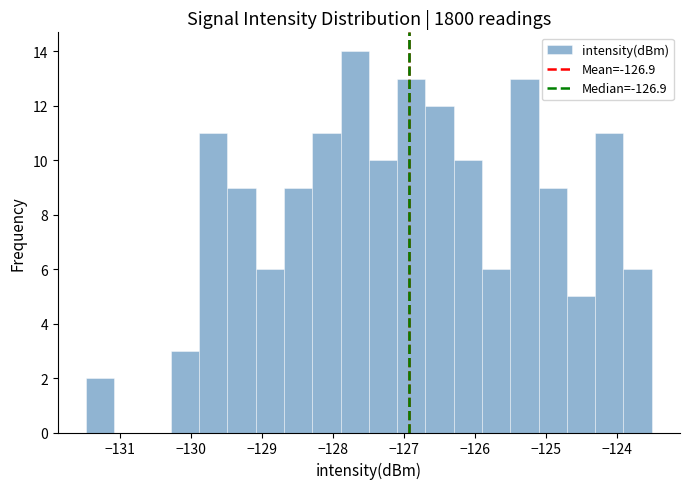

Read against the x-axis, roughly where is the centre of the tallest bar?

-127.7